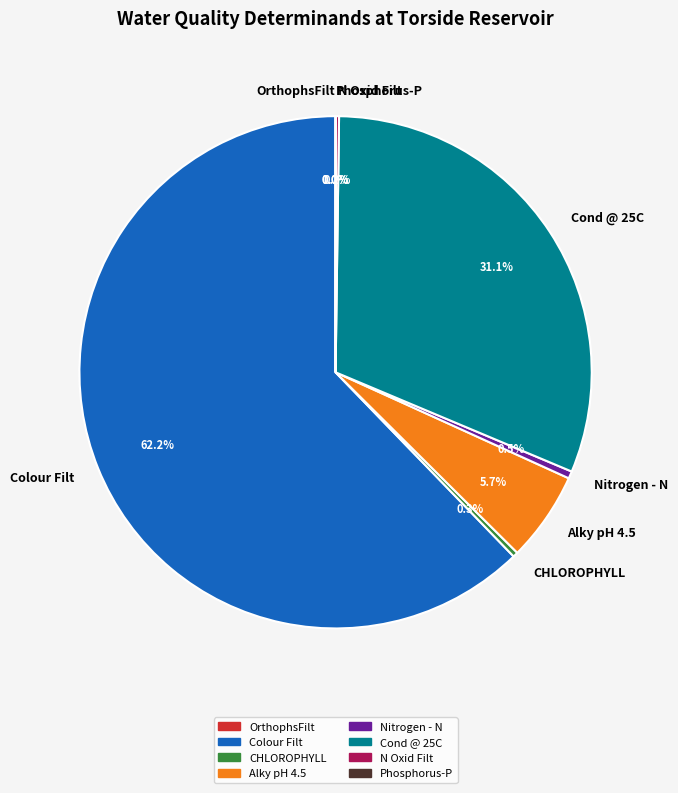

Which category accounts for the majority?

Colour Filt